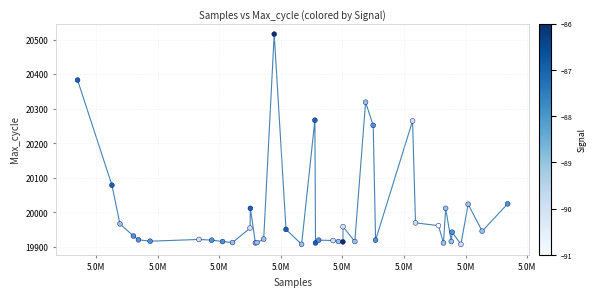

What Y value in the scatter plot is closest to 20212?

20252